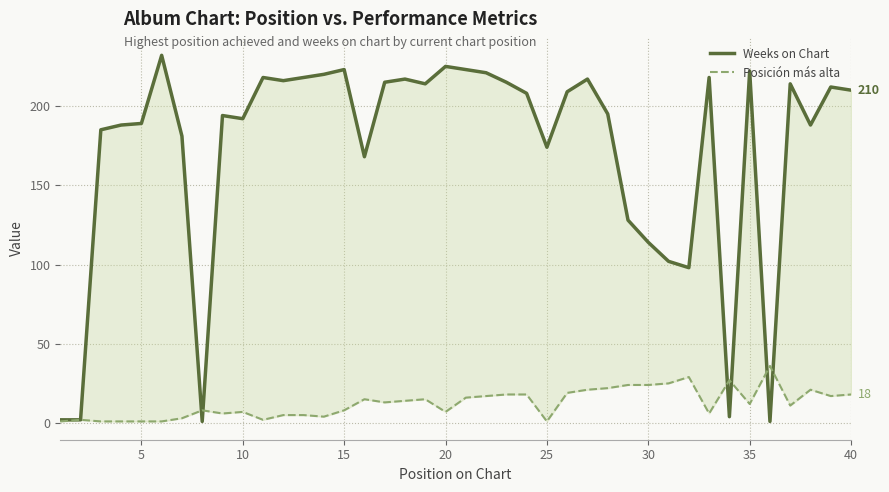

At 25, list the series in order from largest to smallest.

Weeks on Chart, Posición más alta